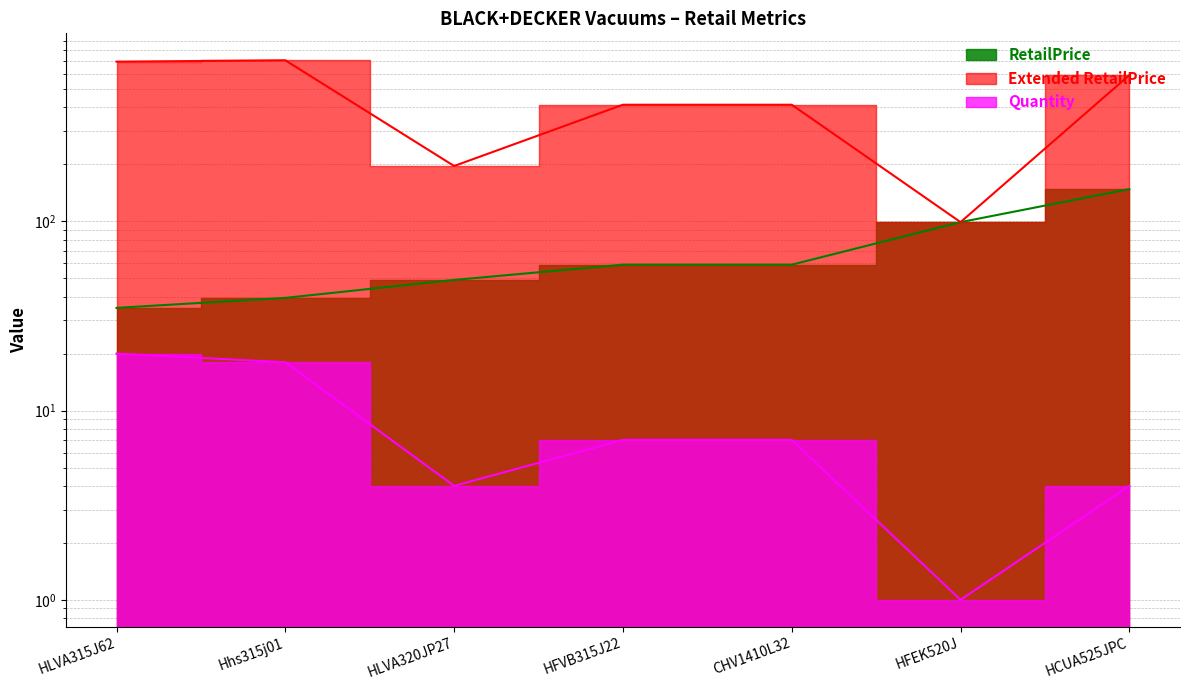

At CHV1410L32, list the series in order from smallest to largest.

Quantity, RetailPrice, Extended RetailPrice